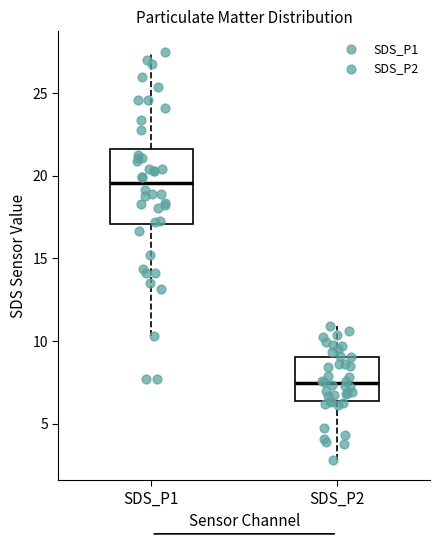

Which box's median line is the lowest?

SDS_P2